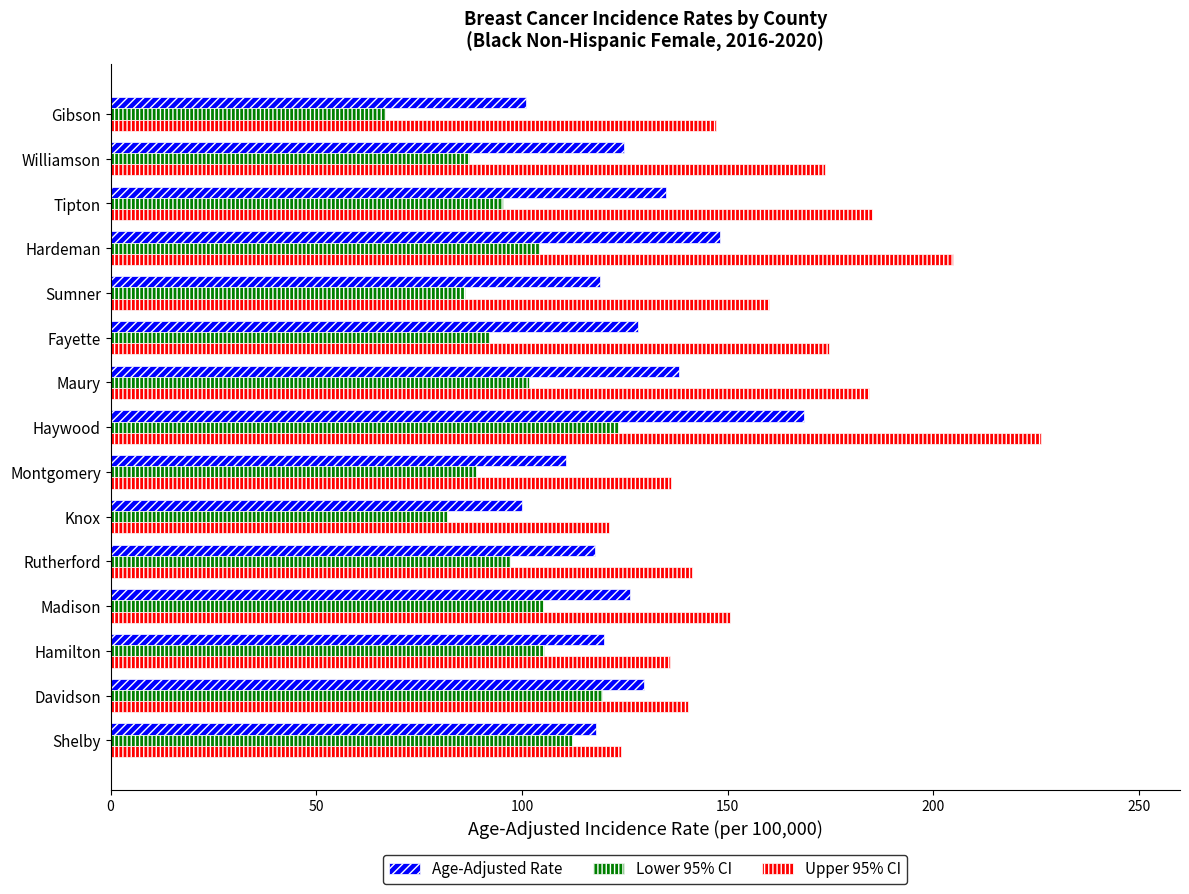

What is the average value of the Lower 95% CI series?

97.8